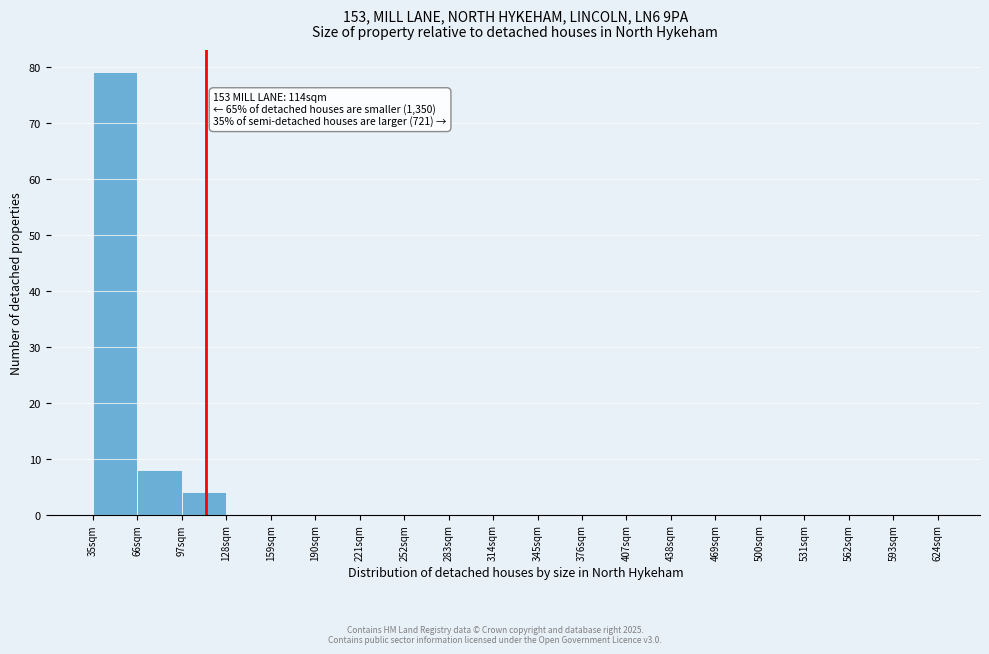

Over which range of the x-axis is the bar tallest?

35 to 66